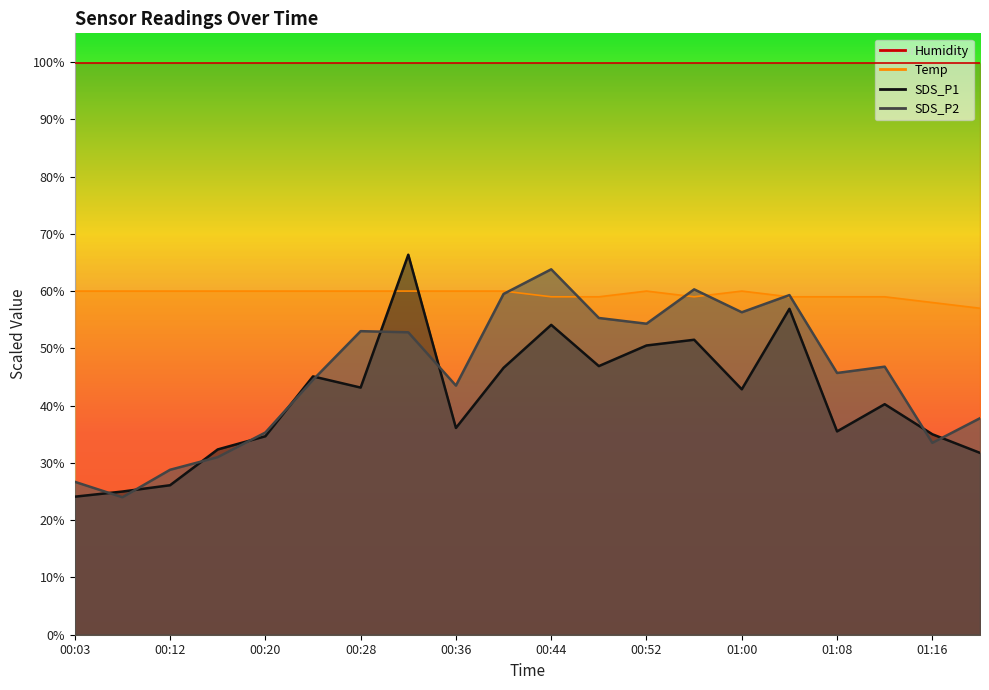

True or false: Temp and SDS_P2 cross at least once.

True